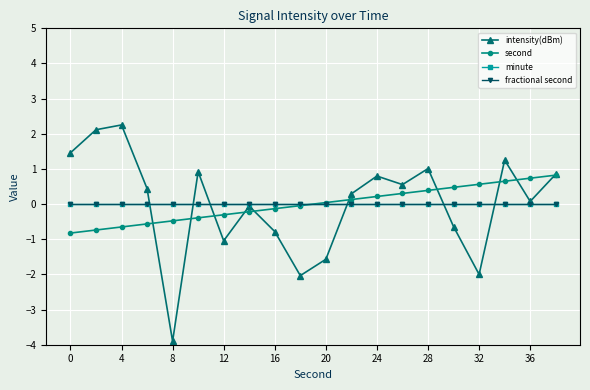

Does the chart have visible grid lines?

Yes